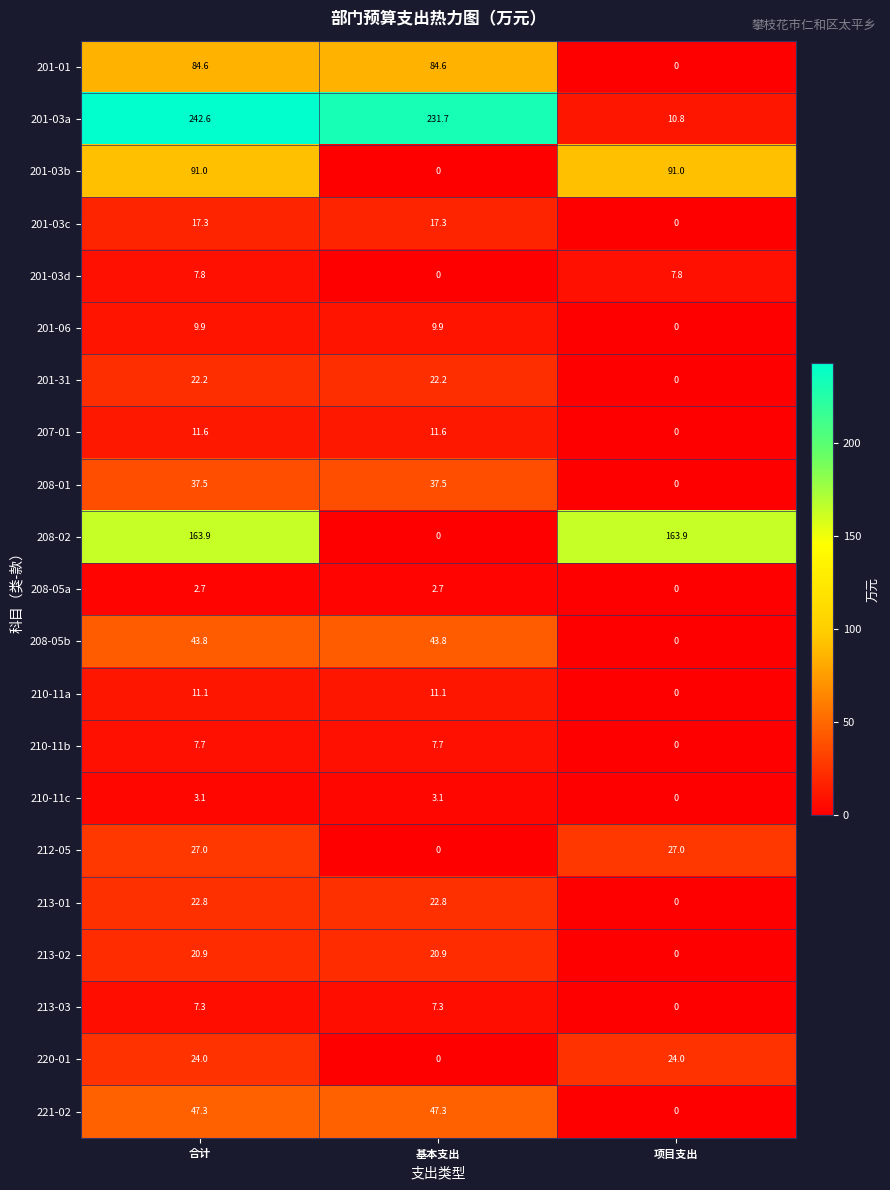

Rank the series by their maximum value, from lowest to highest.

208-05a, 210-11c, 213-03, 210-11b, 201-03d, 201-06, 210-11a, 207-01, 201-03c, 213-02, 201-31, 213-01, 220-01, 212-05, 208-01, 208-05b, 221-02, 201-01, 201-03b, 208-02, 201-03a